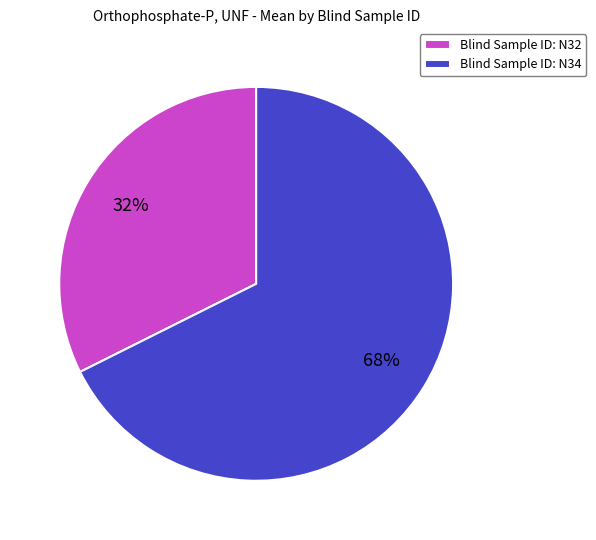

Which slice is the largest?

Blind Sample ID: N34